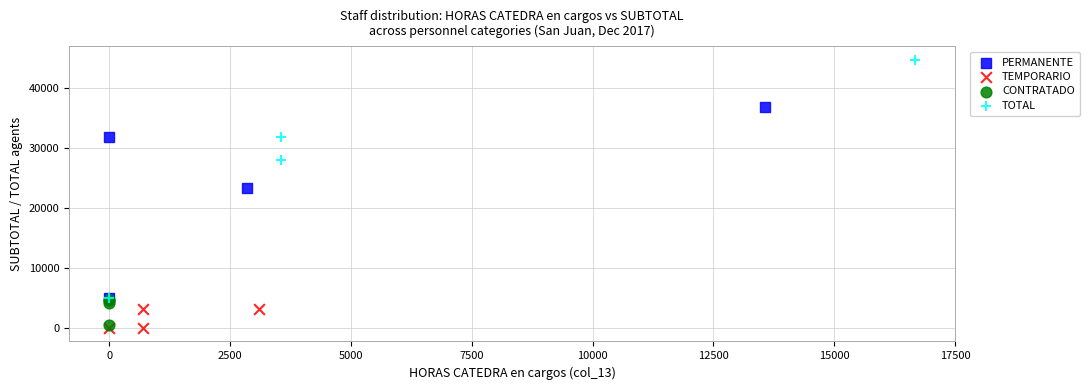

Which series has the widest spread of Y values?

TOTAL